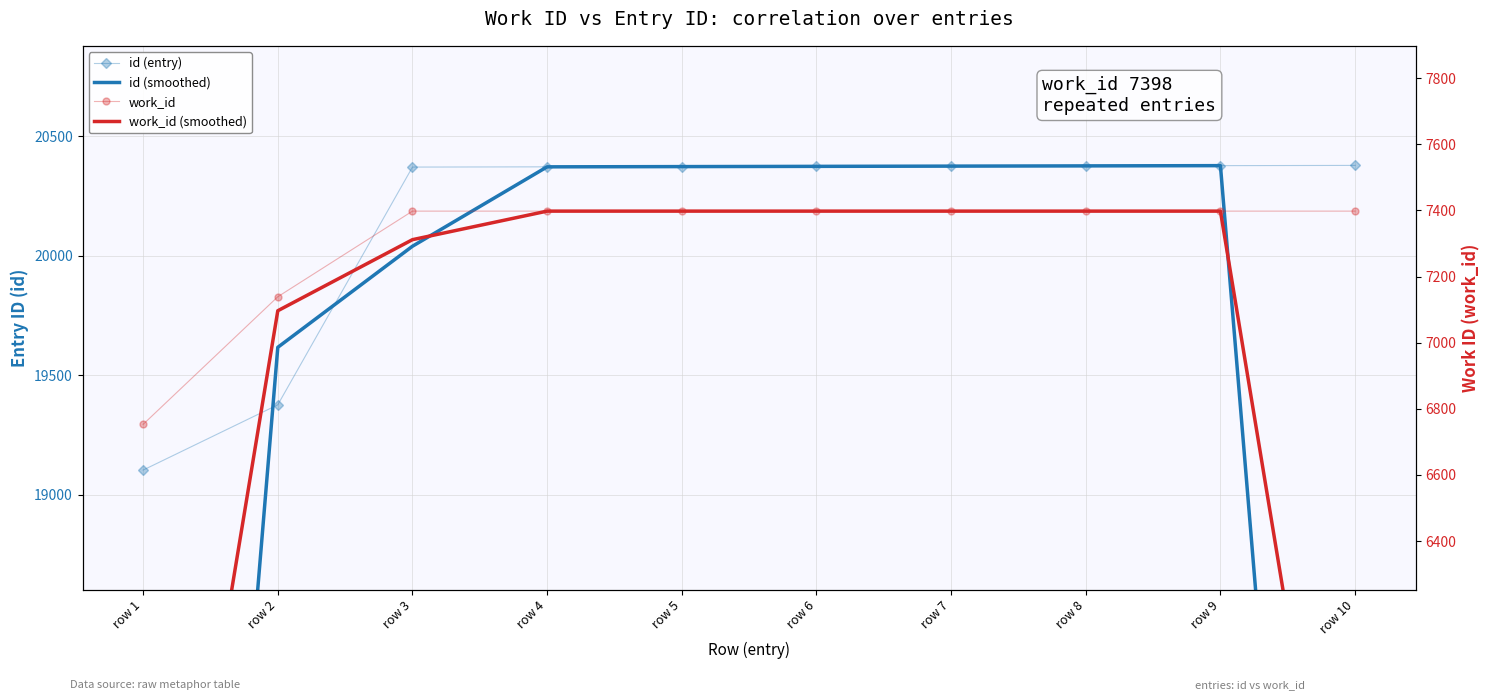

What is the value of the work_id point at the 8th from the left?

7398.0